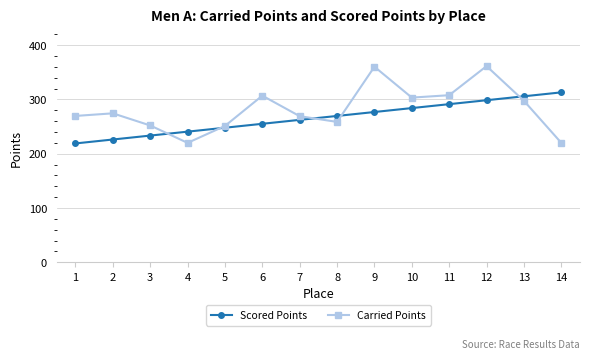

How many categories are shown in the chart?

14